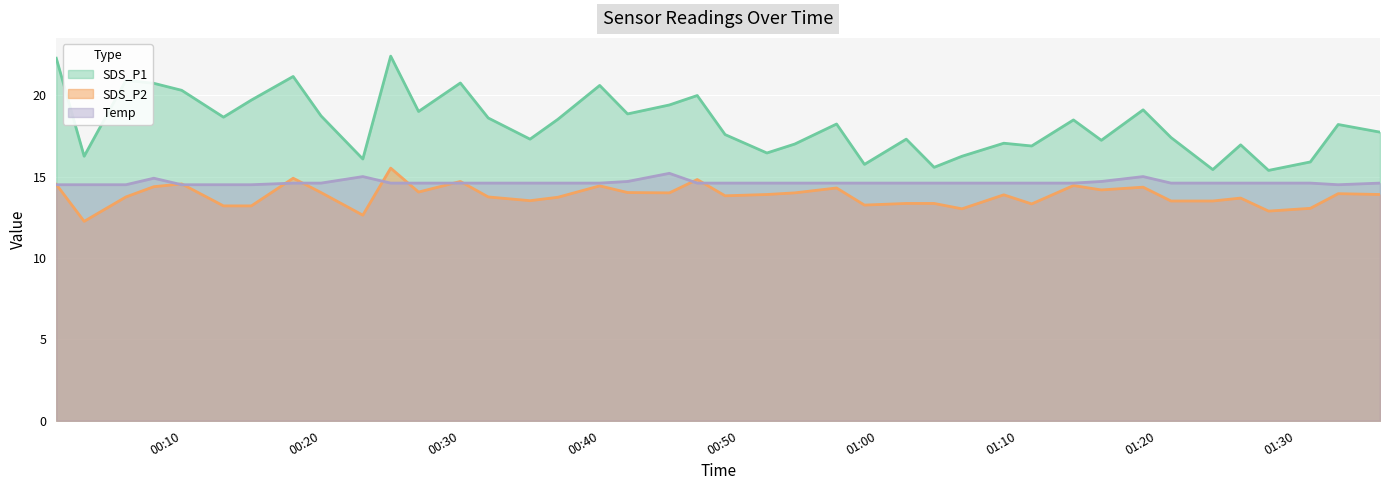

Which category has the lowest value in the SDS_P1 series?

2023/09/22 01:28